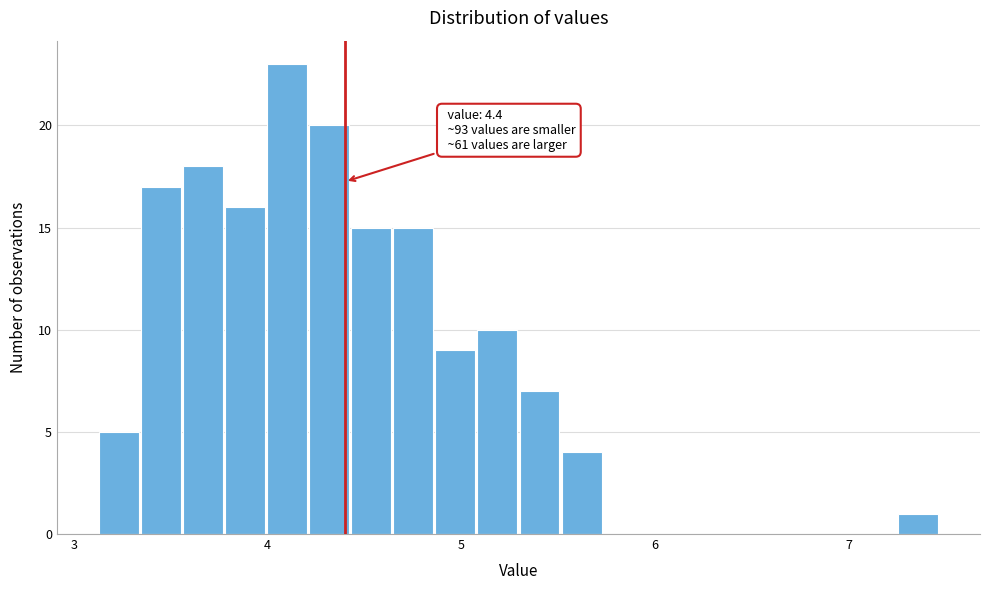

Read against the x-axis, roughly where is the centre of the tallest bar?

4.1